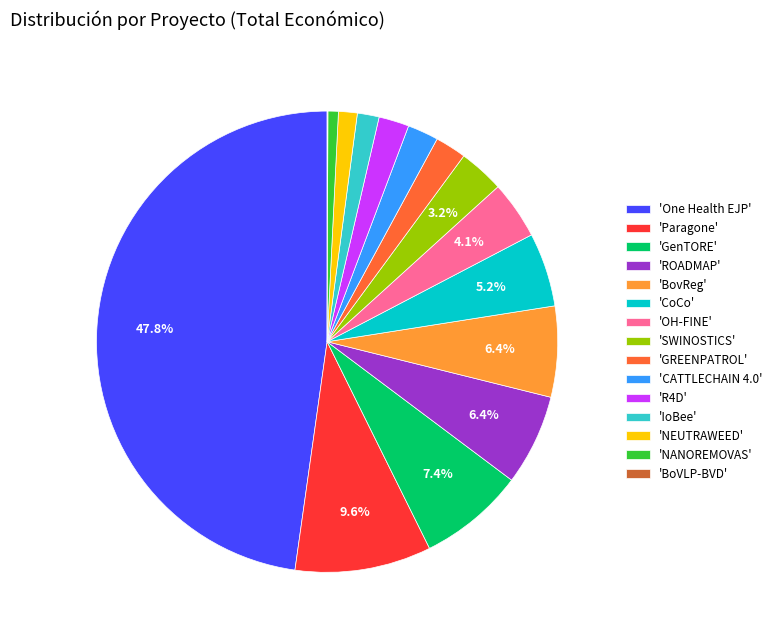

What is the largest slice in the pie chart?

'One Health EJP'